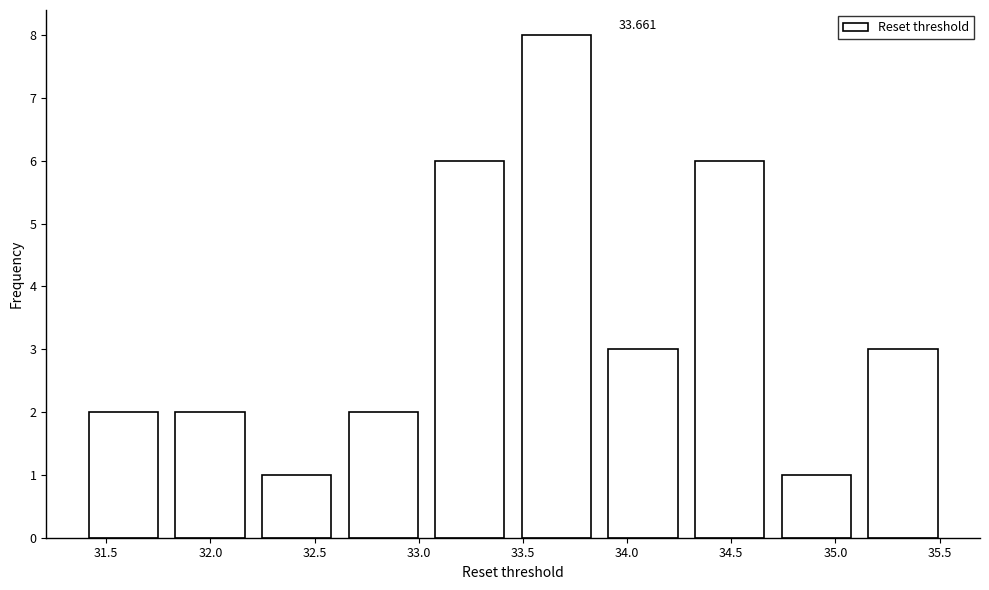

Which range on the x-axis has the tallest bar?

33.45 to 33.85